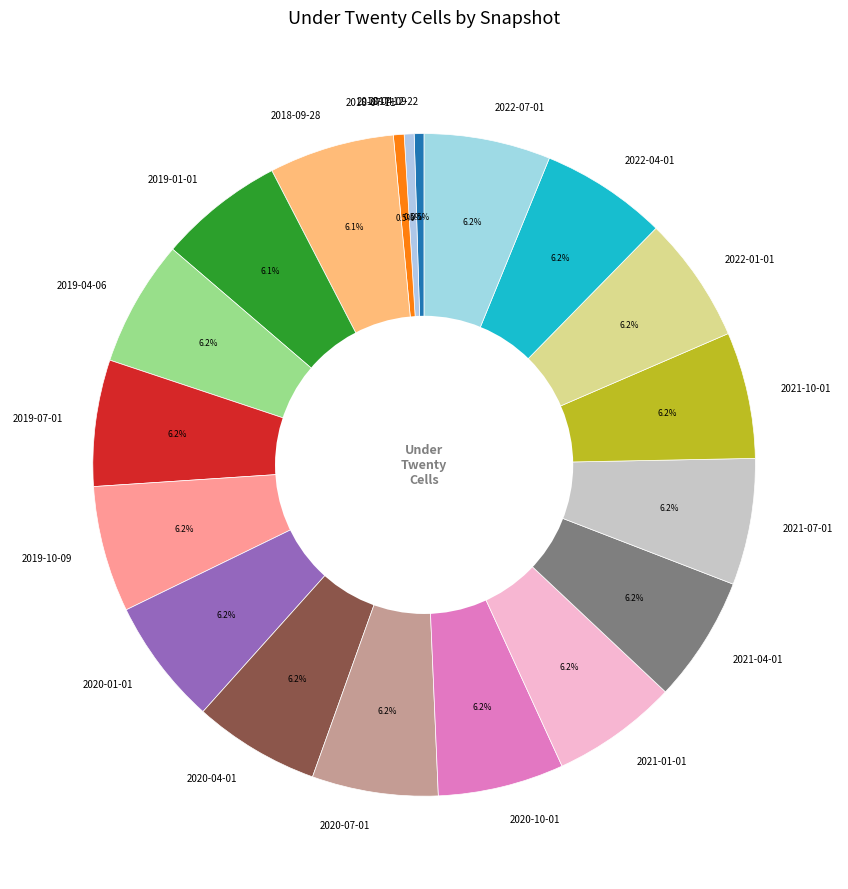

Is 2020-01-01 the majority of the pie?

No